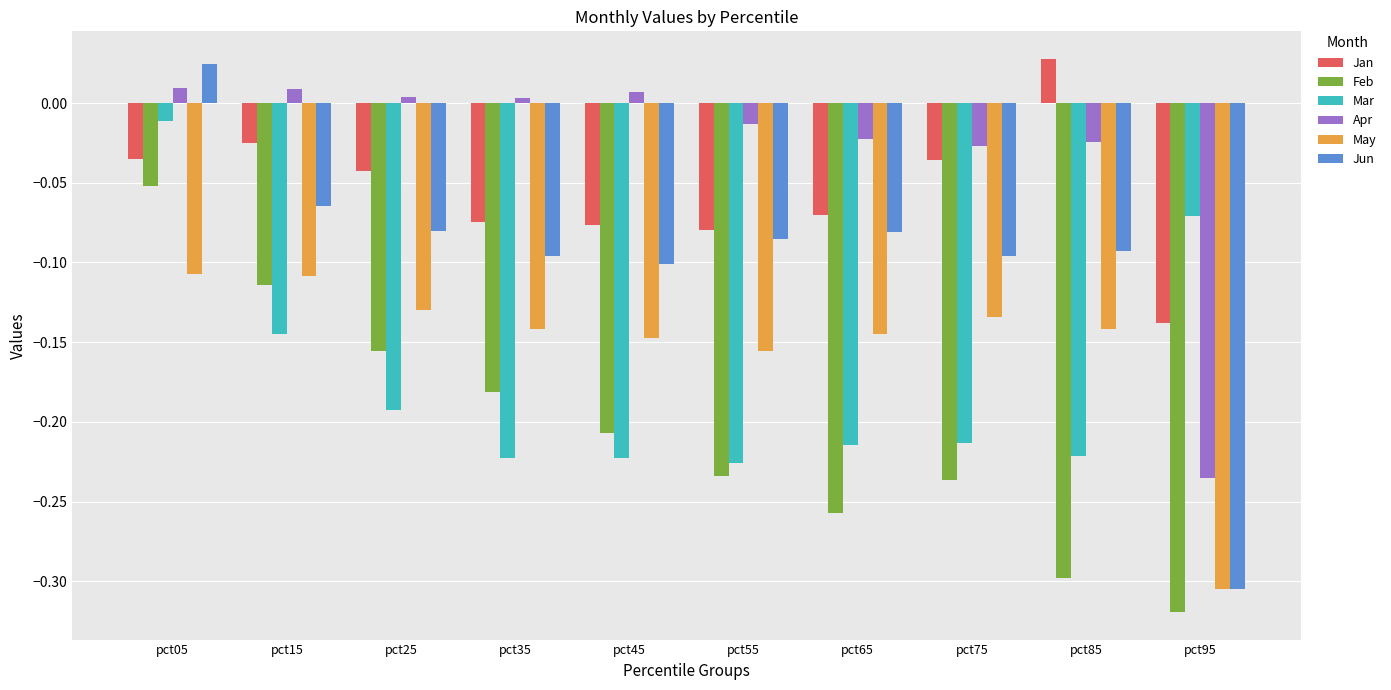

At which category is the sum across all series the highest?

pct05